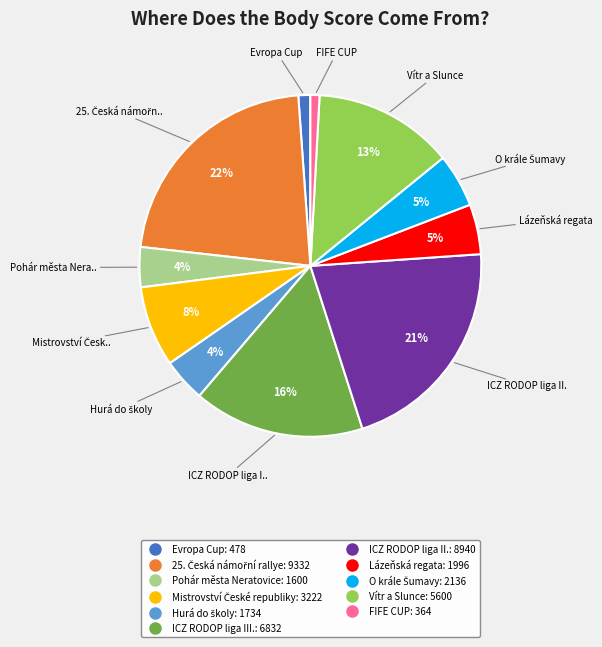

Which has a higher value, Vítr a Slunce or Pohár města Neratovice?

Vítr a Slunce